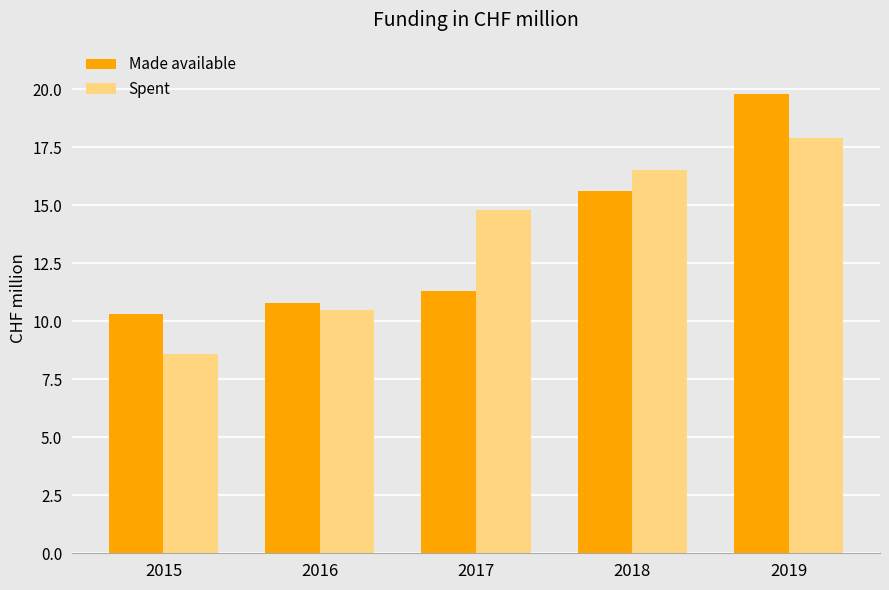

What is the minimum value for Made available?

10.3